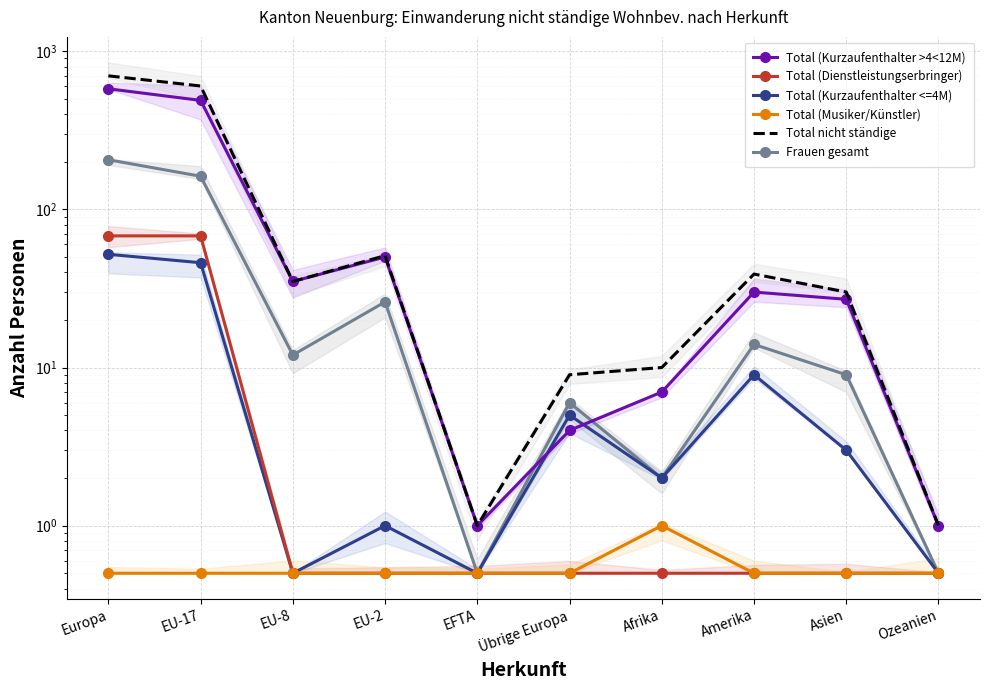

At which label does Total (Dienstleistungserbringer) reach its minimum?

EU-8